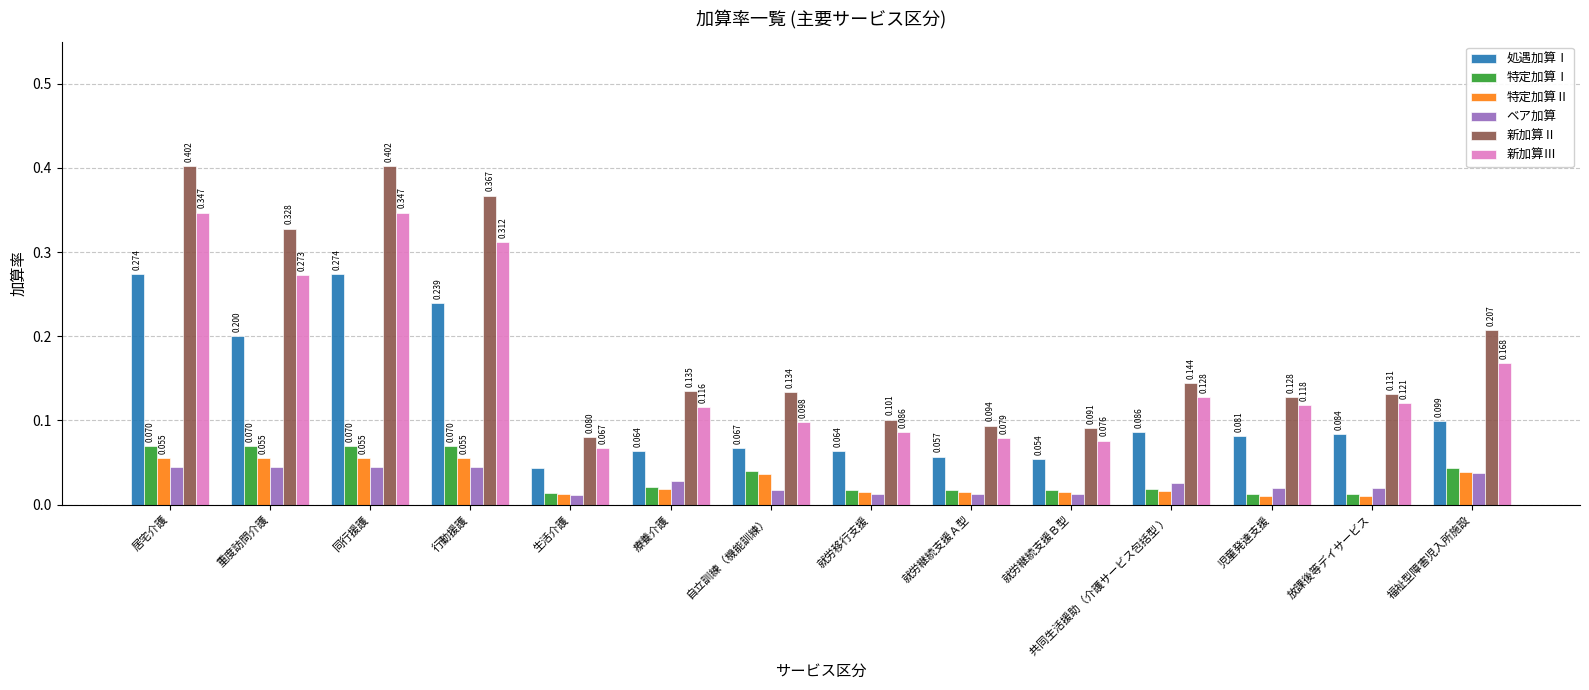

Does the chart contain stacked bars?

No